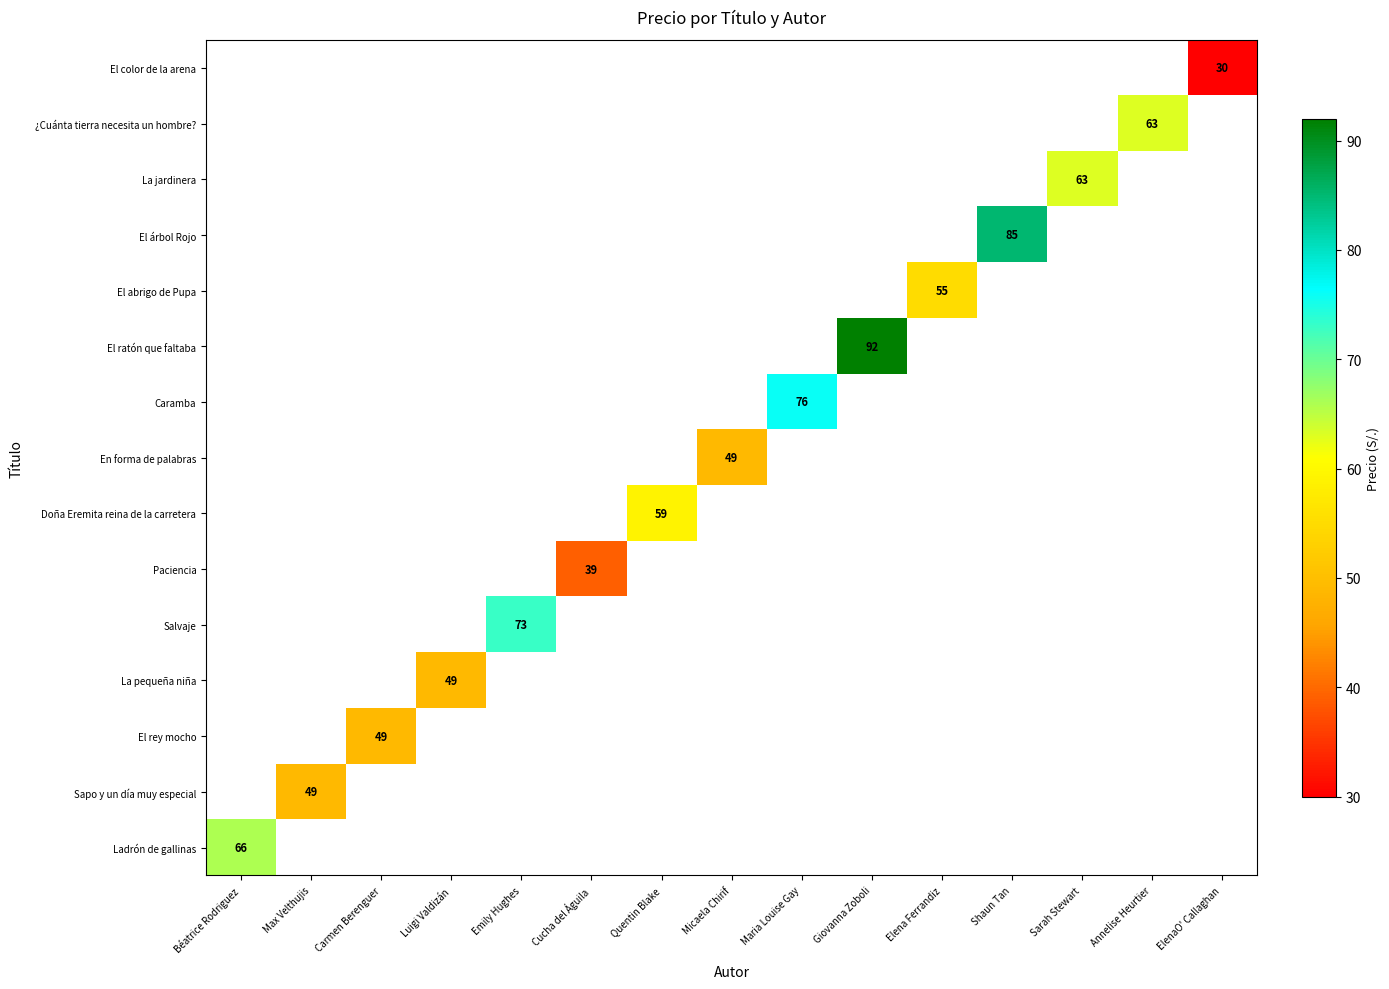

True or false: Ladrón de gallinas has a value of 66 at Béatrice Rodriguez.

True